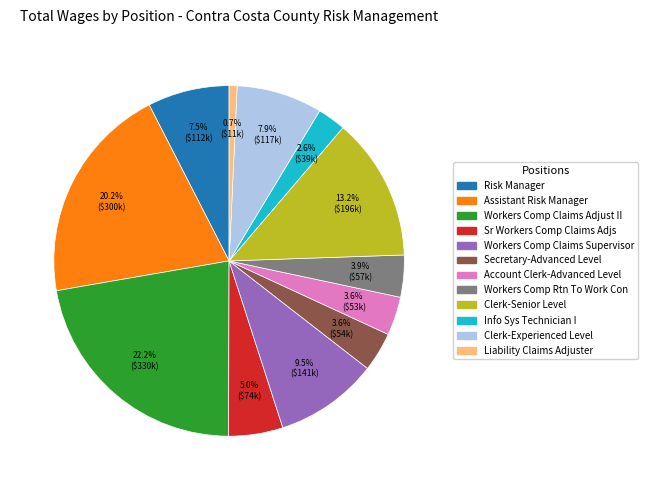

True or false: Sr Workers Comp Claims Adjs accounts for 20% of the total.

False